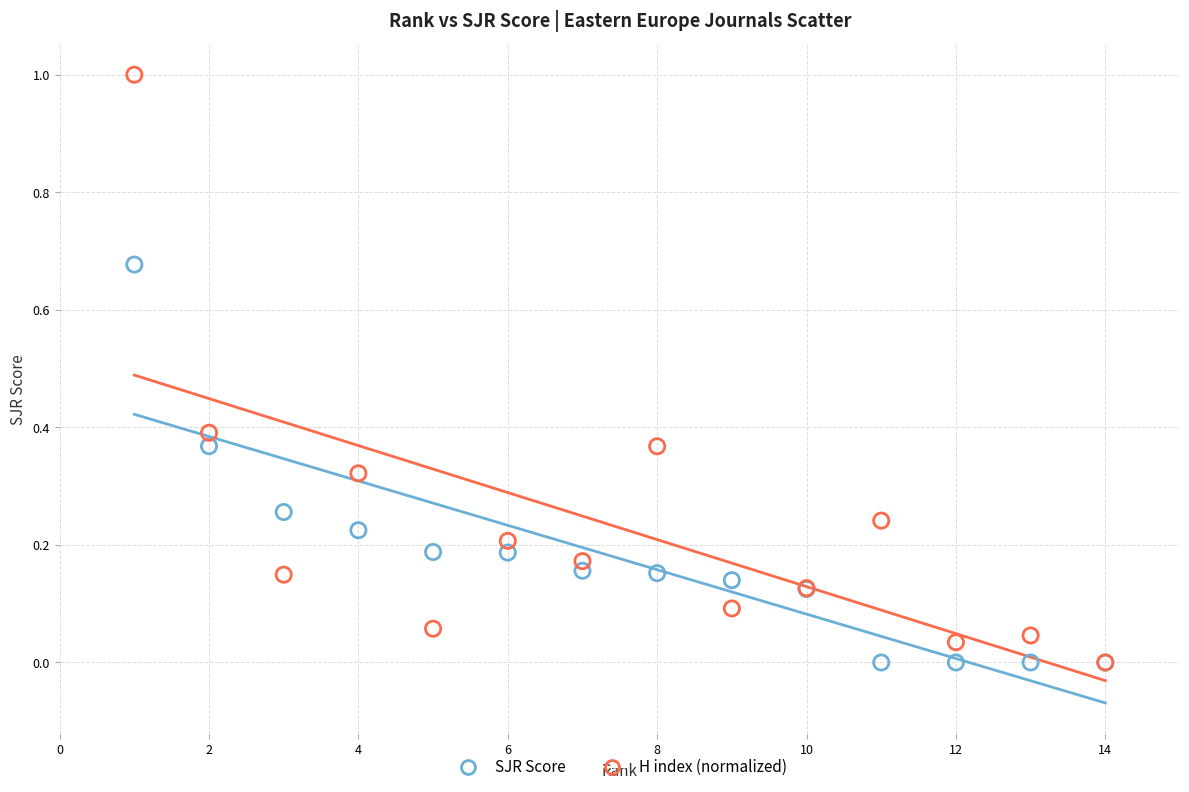

Which series reaches the maximum Y coordinate?

H index (normalized)